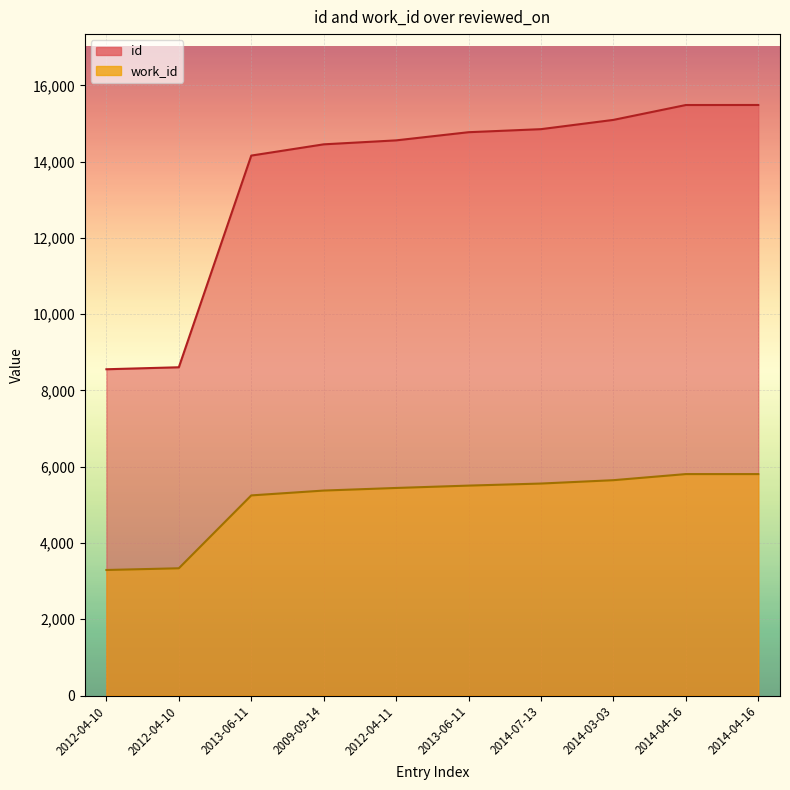

At how many categories does at least one series exceed 9060?

8